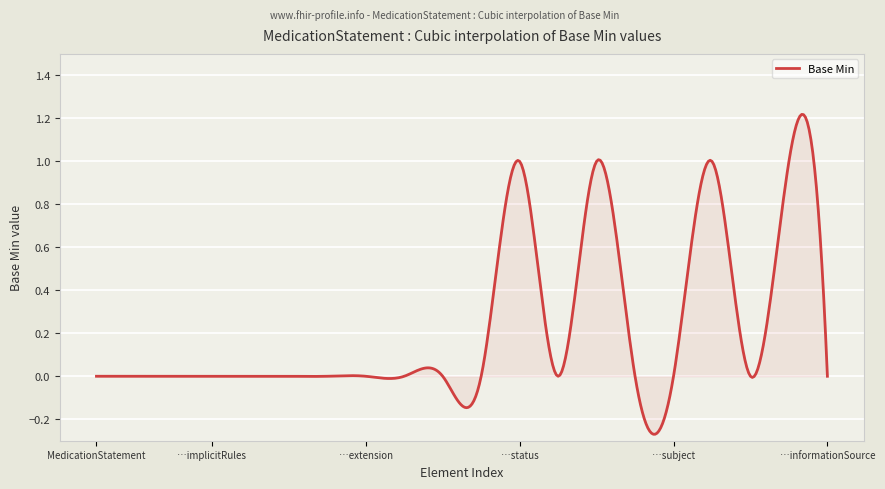

What is the difference between the maximum and minimum values?

1.5